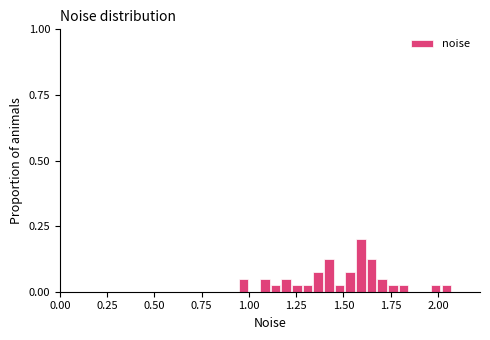

Read against the x-axis, roughly where is the centre of the tallest bar?

1.60